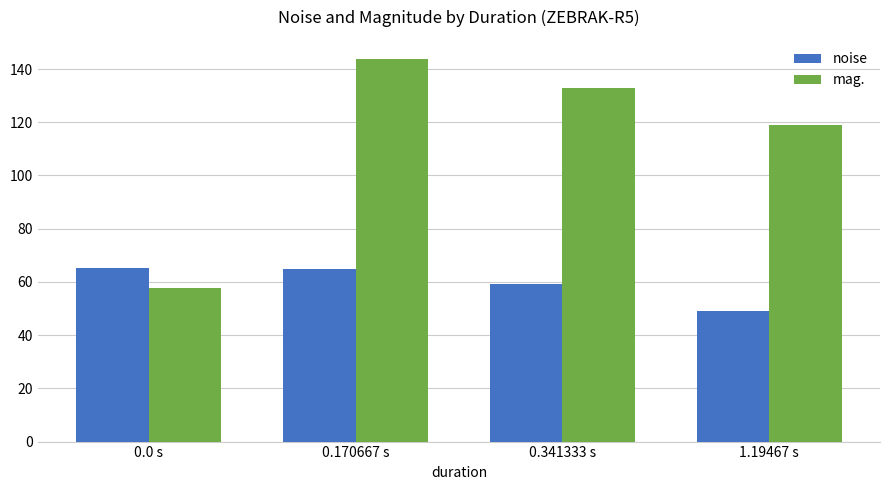

Rank the series at 0.0 s from lowest to highest value.

mag., noise